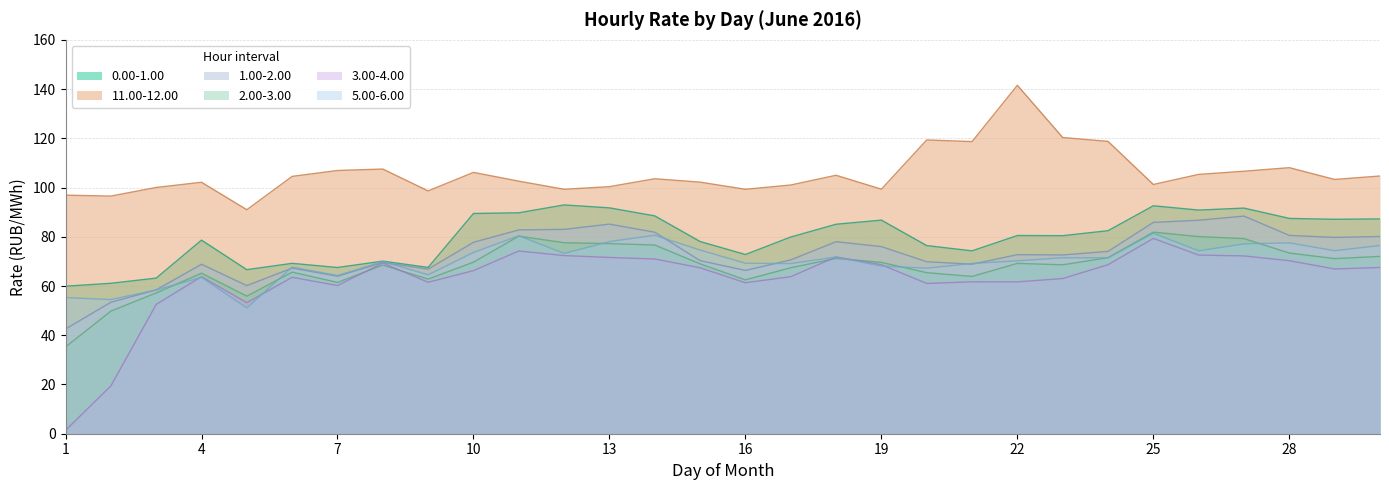

What is the average value of the 2.00-3.00 series?

68.0